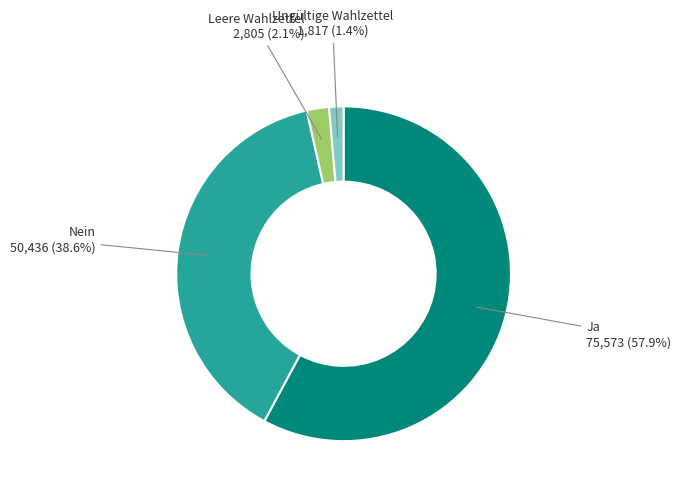

Does any single category account for the majority?

Yes